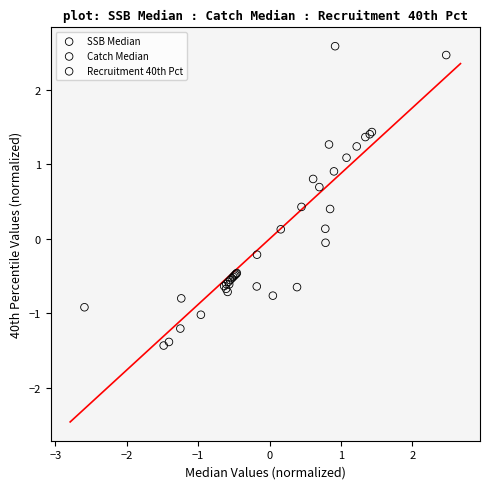

Which series contains the lowest Y value?

SSB Median